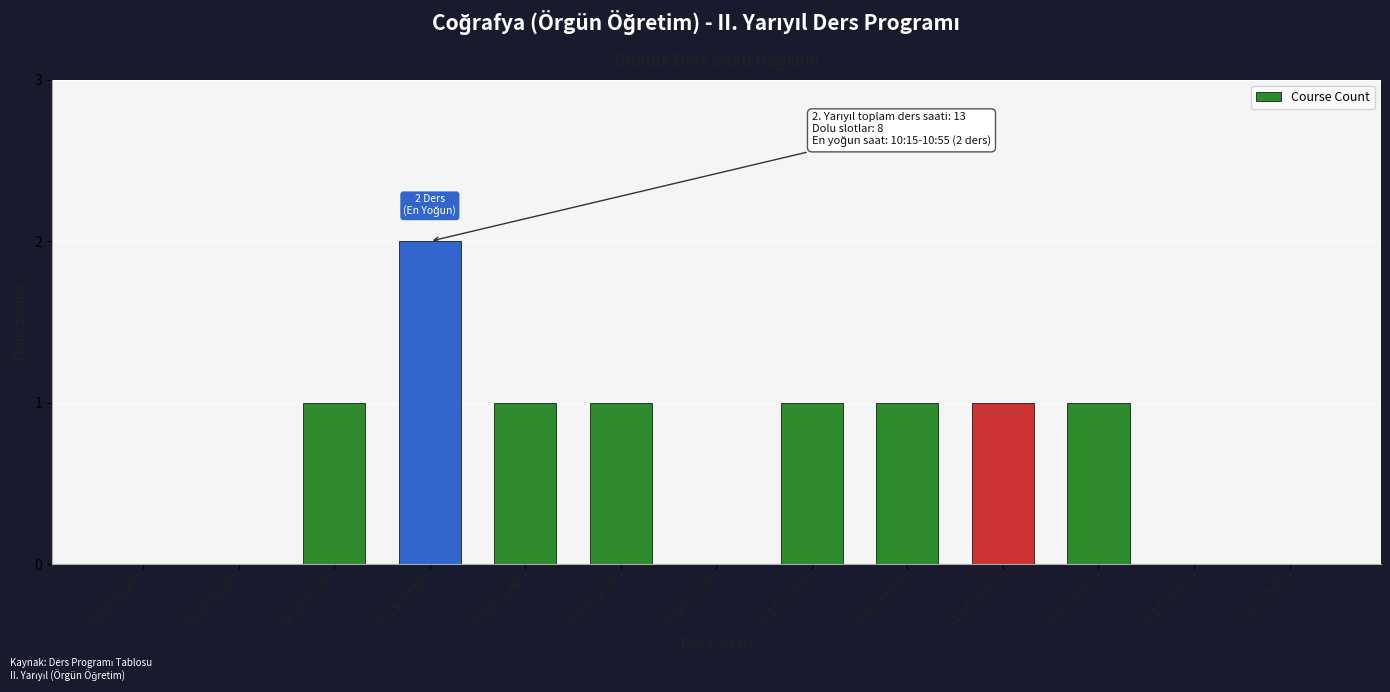

Between 14:00-14:40 and 17:00-17:40, which is larger?

14:00-14:40